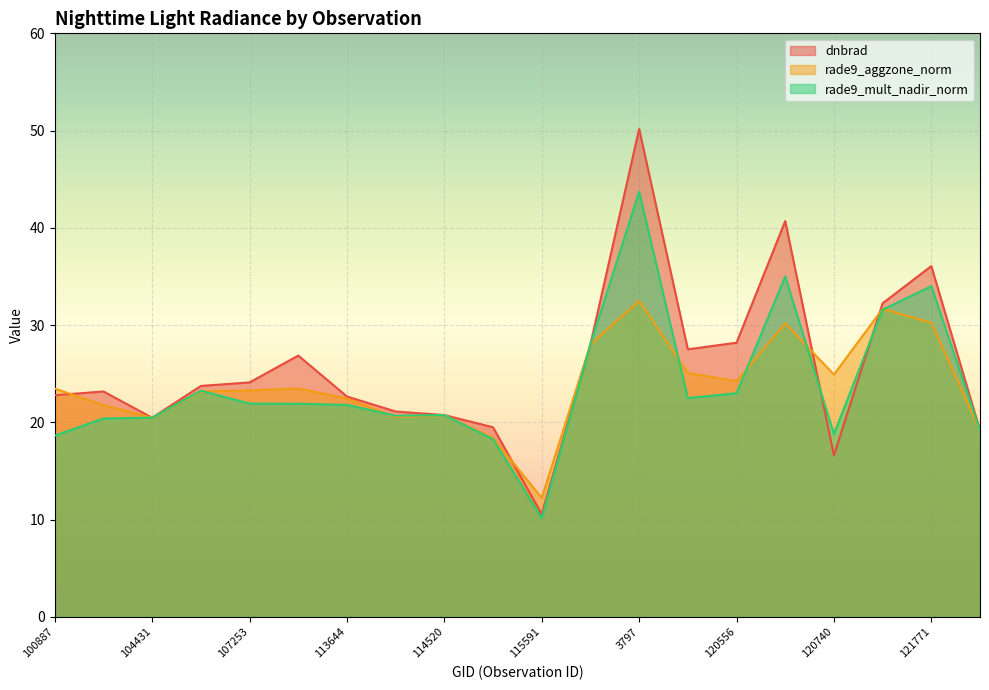

Which series has the widest spread of values?

dnbrad